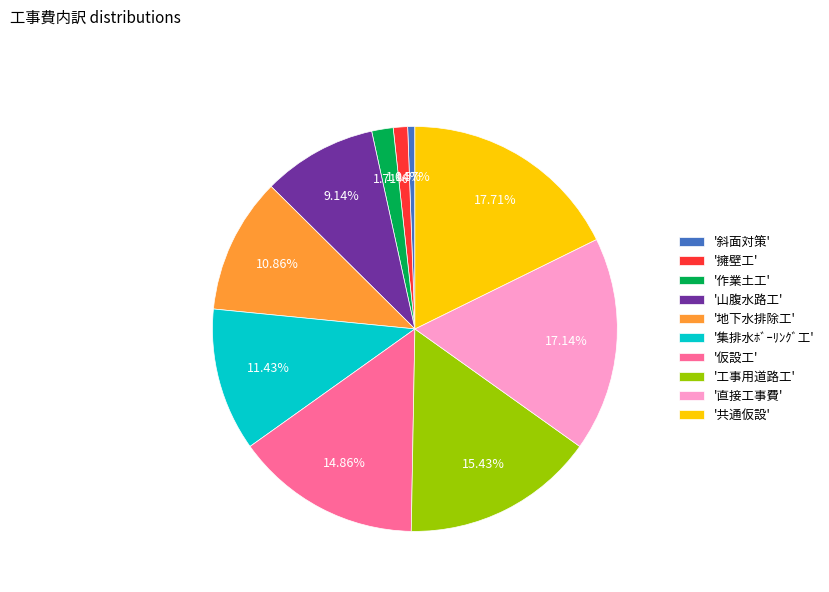

Do '山腹水路工' and '工事用道路工' together represent more than half of the pie?

No